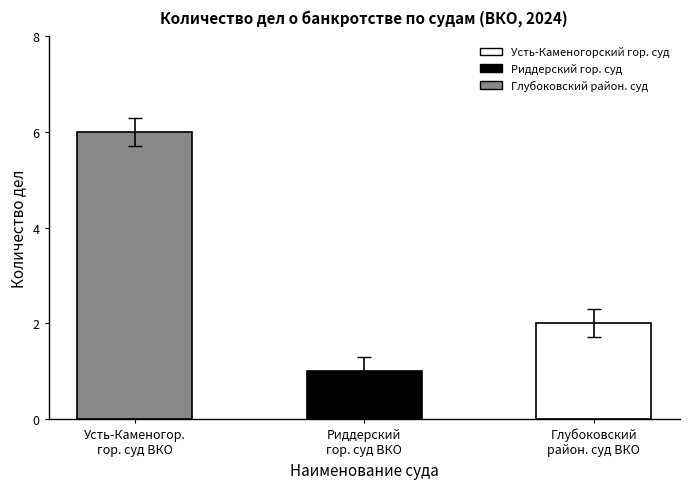

Which label corresponds to the largest value in the chart?

Усть-Каменогор.
гор. суд ВКО